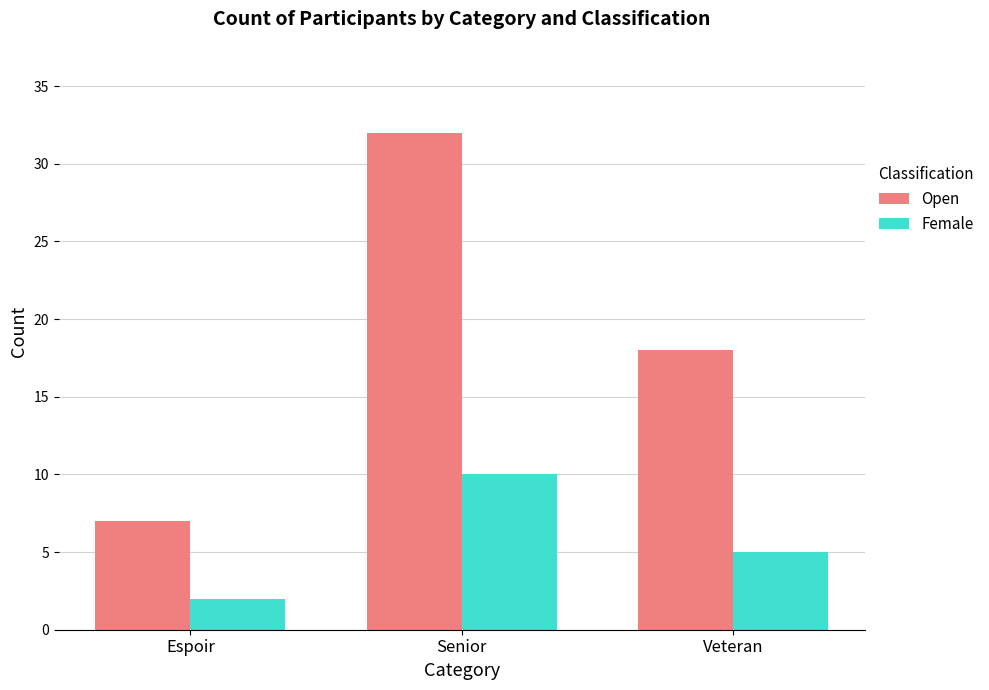

What is the label of the 1st bar from the right?

Veteran